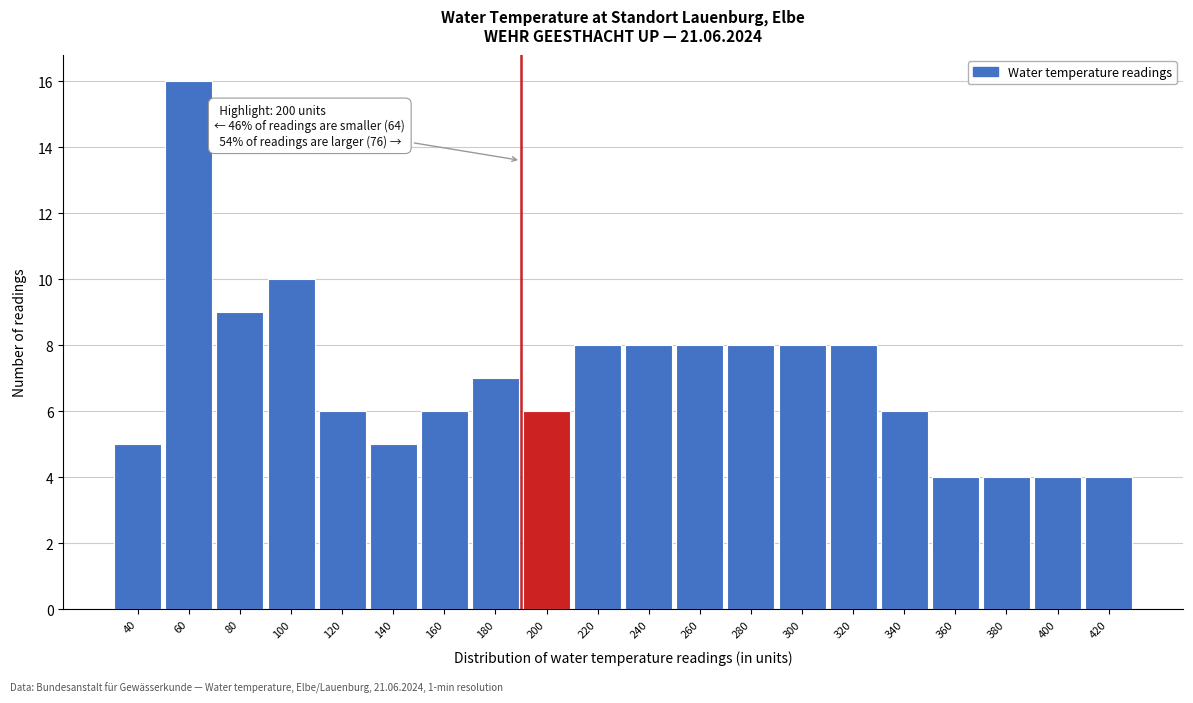

Reading left to right, transcribe all the data shown in this chart.

5	16	9	10	6	5	6	7	6	8	8	8	8	8	8	6	4	4	4	4